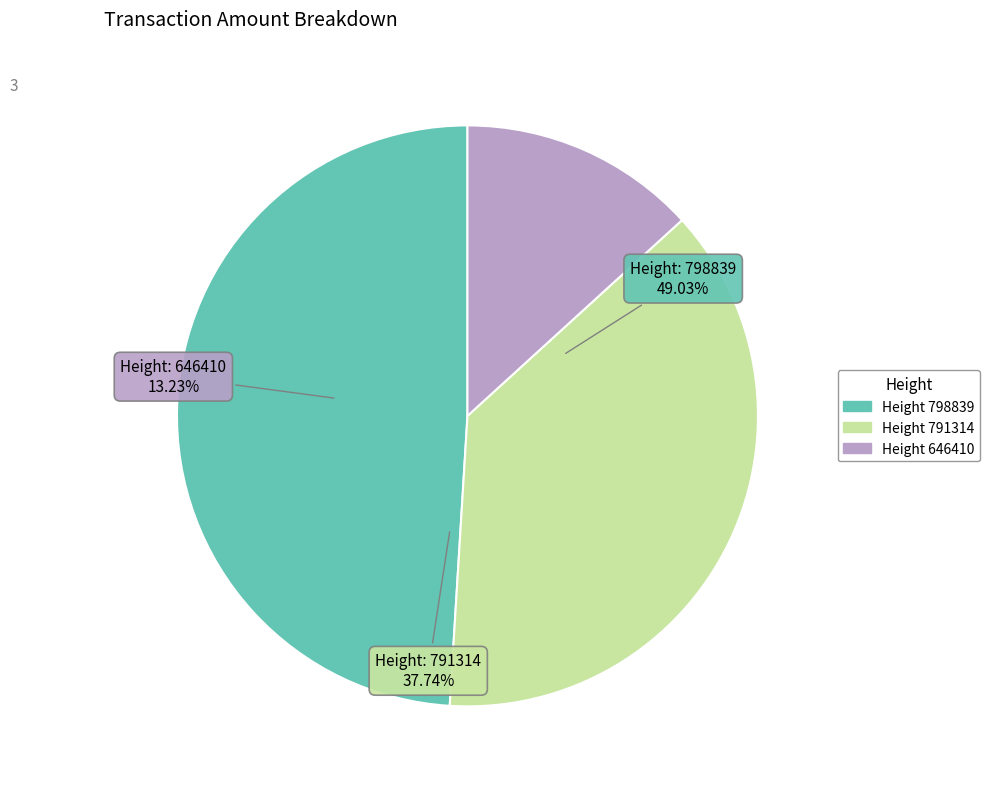

Between 646410 and 798839, which is larger?

798839